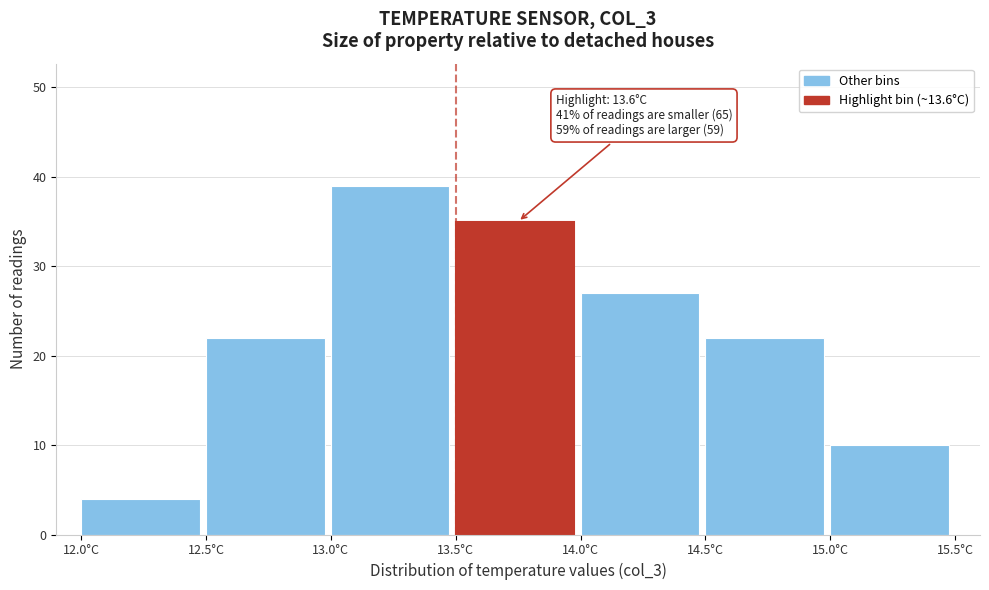

Which range on the x-axis has the tallest bar?

13.0 to 13.5